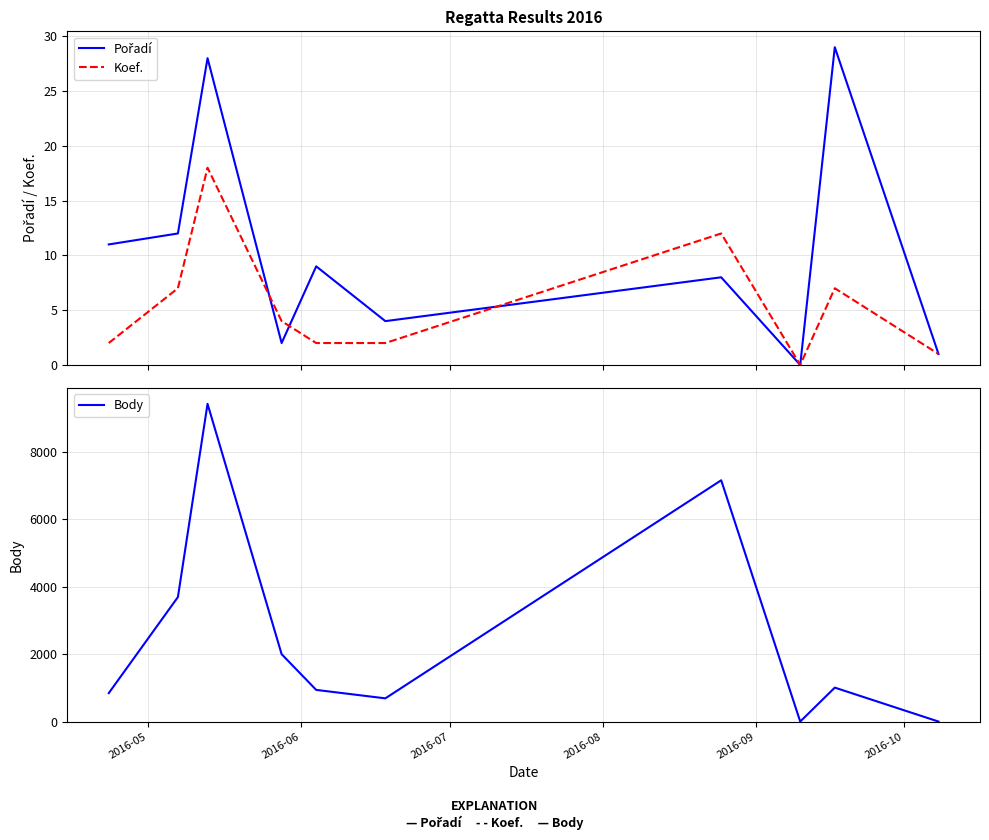

How many positive values does the Body series have?

8